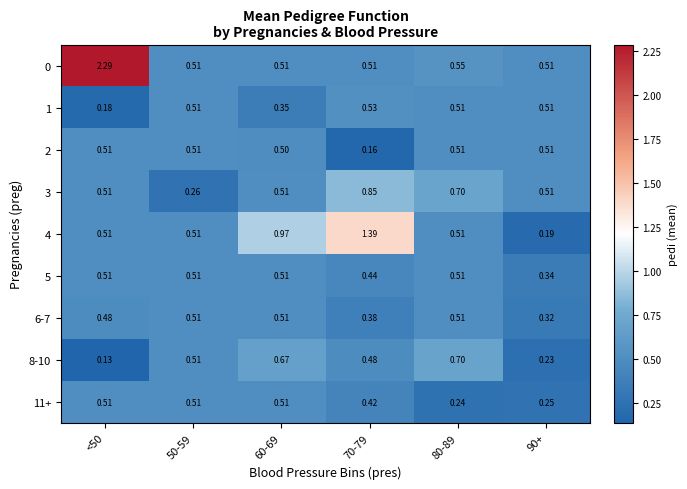

Which series has the largest total across all categories?

0